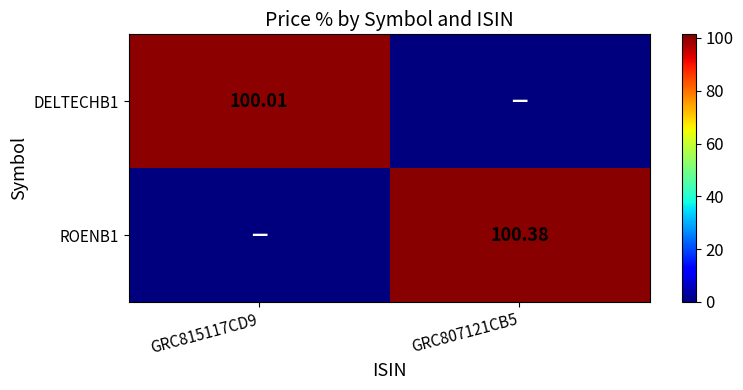

What is the difference between the DELTECHB1 values at GRC815117CD9 and GRC807121CB5?

100.0